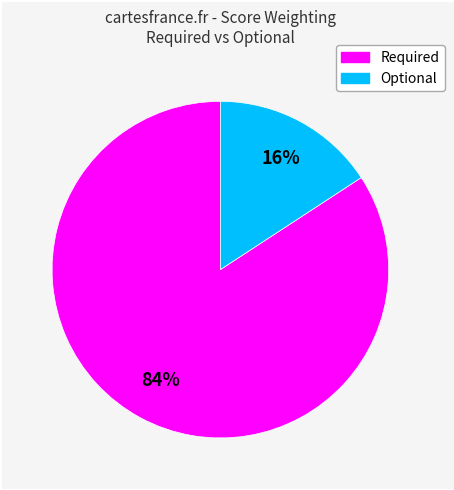

True or false: Optional accounts for 4% of the total.

False